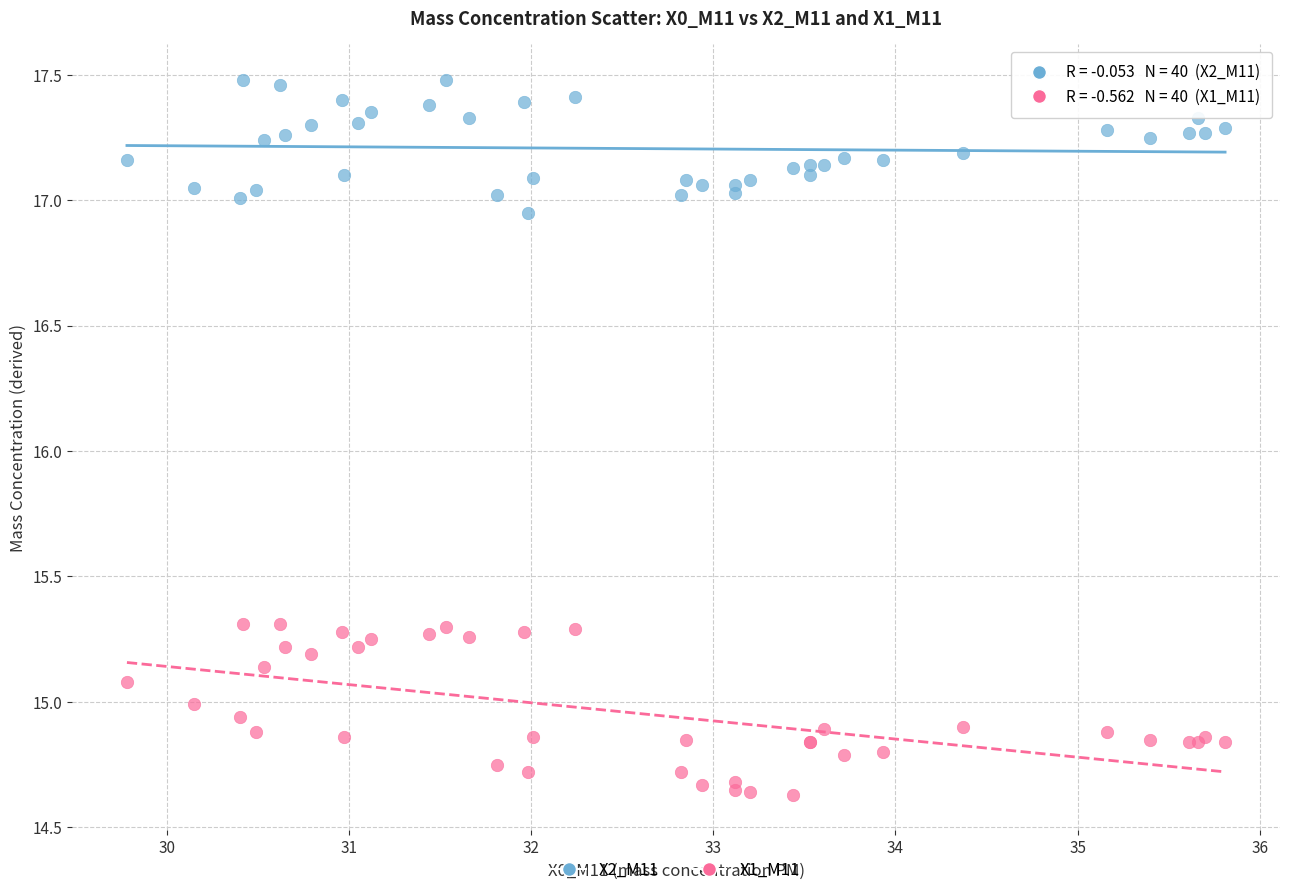

What is the X range (max minus min) for the scatter plot?

6.0